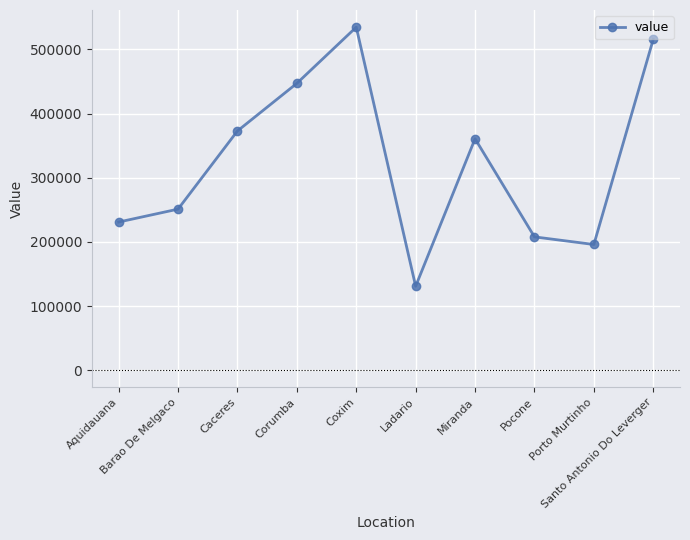

Which category has the highest value across all series?

Coxim